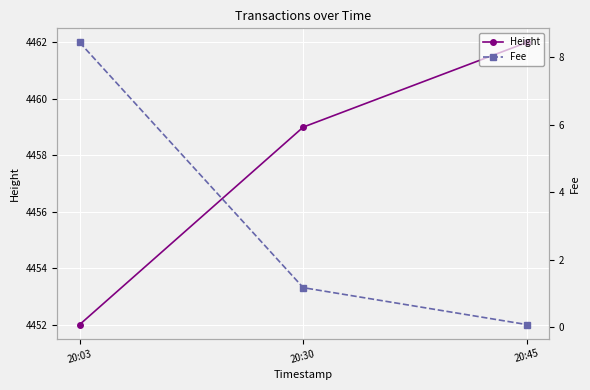

At 20:30, list the series in order from largest to smallest.

Height, Fee